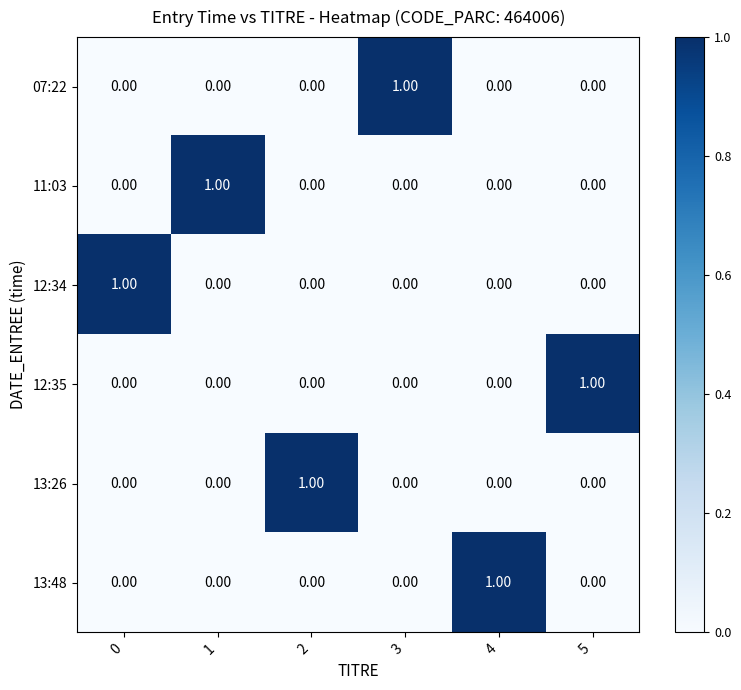

At how many categories does at least one series exceed 0?

6